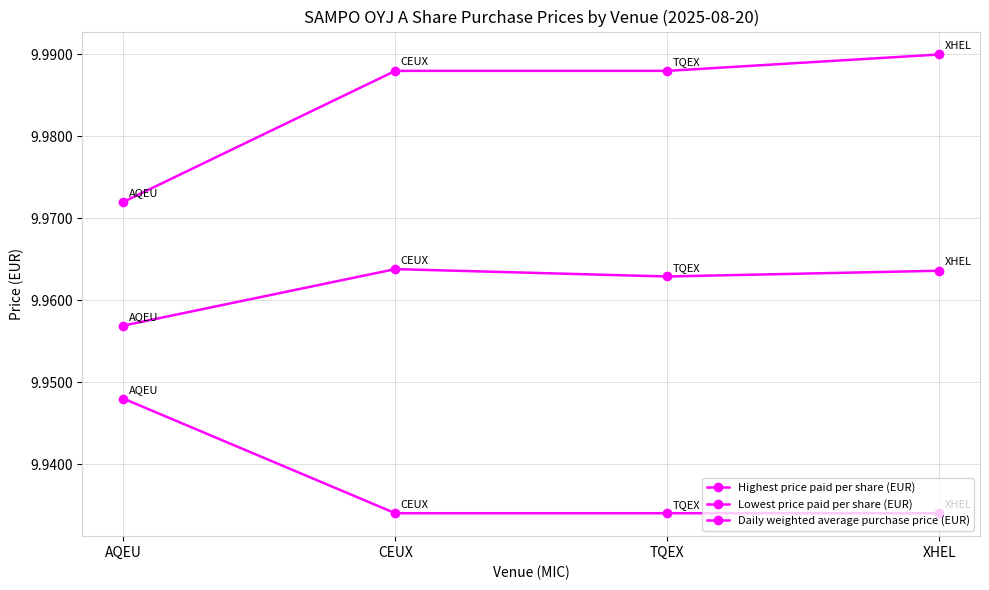

Rank the series at XHEL from lowest to highest value.

Lowest price paid per share (EUR), Daily weighted average purchase price (EUR), Highest price paid per share (EUR)